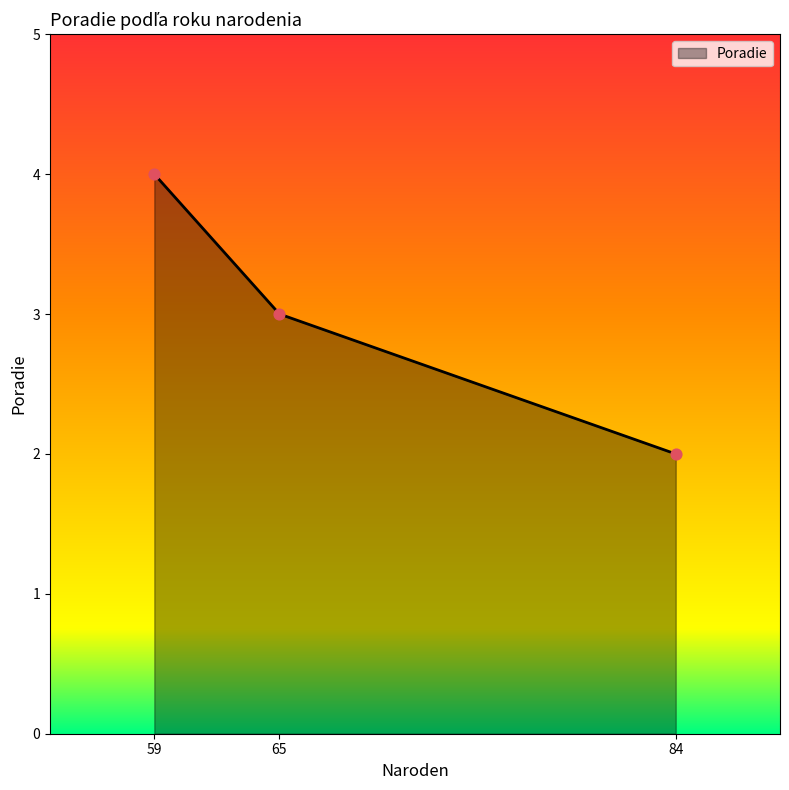

What is the ratio of the value at 59 to the value at 84?

2.0